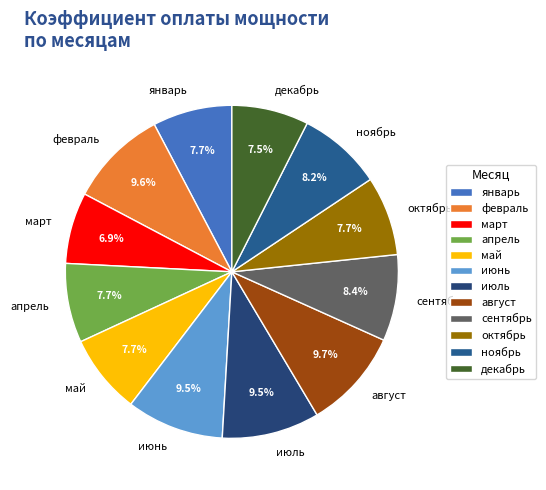

Is there a majority slice in this chart?

No